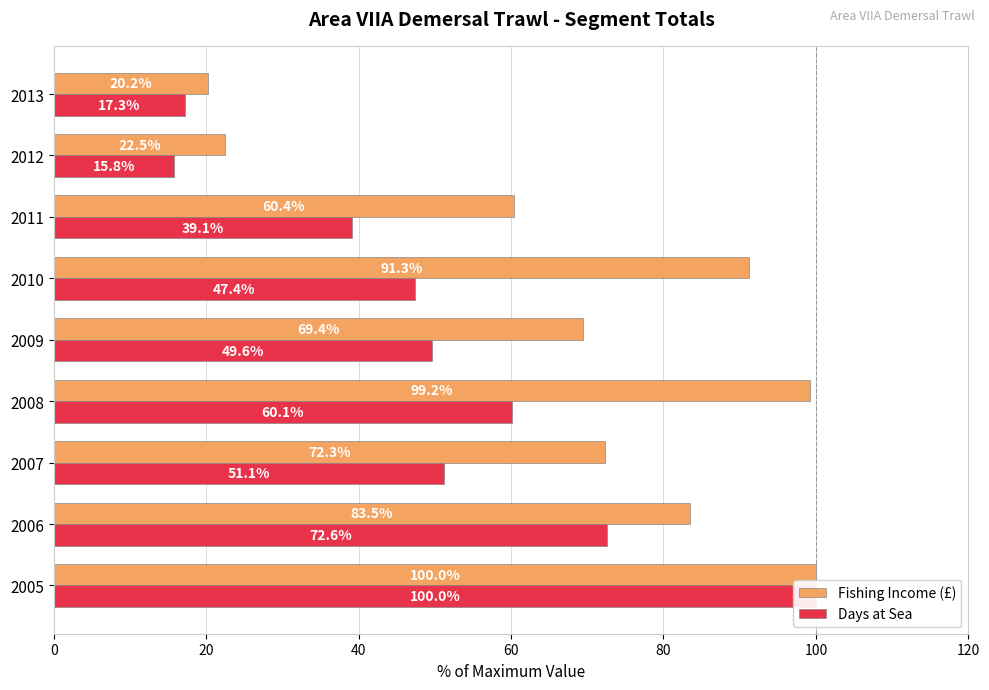

Rank the series at 2013 from lowest to highest value.

Days at Sea, Fishing Income (£)